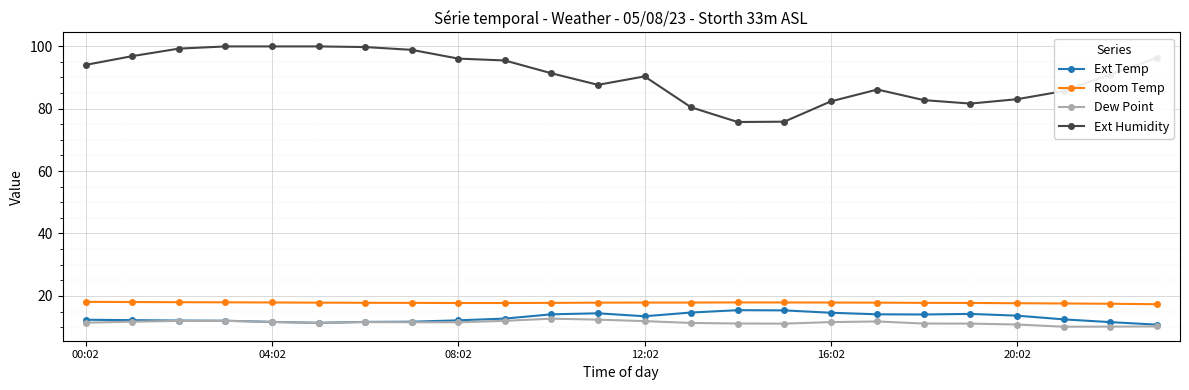

True or false: Ext Temp and Ext Humidity cross at least once.

False